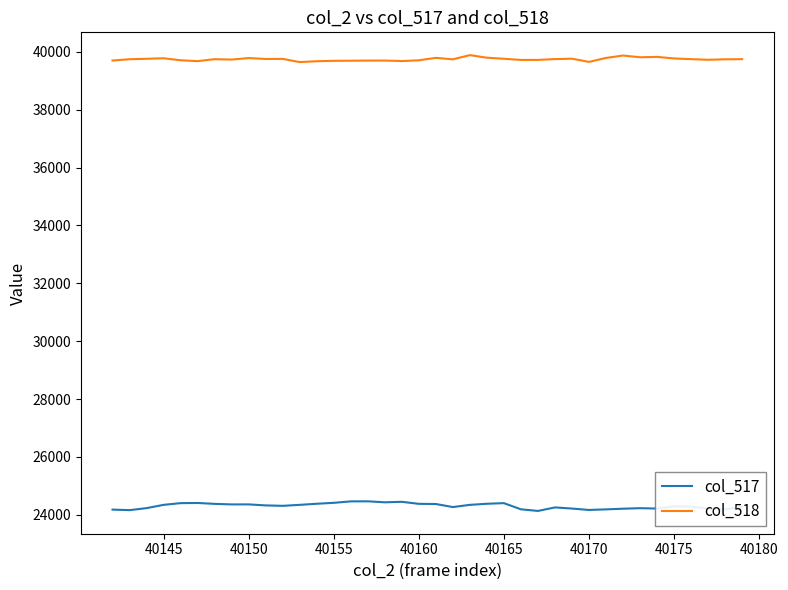

List the series in order of their overall mean, highest first.

col_518, col_517